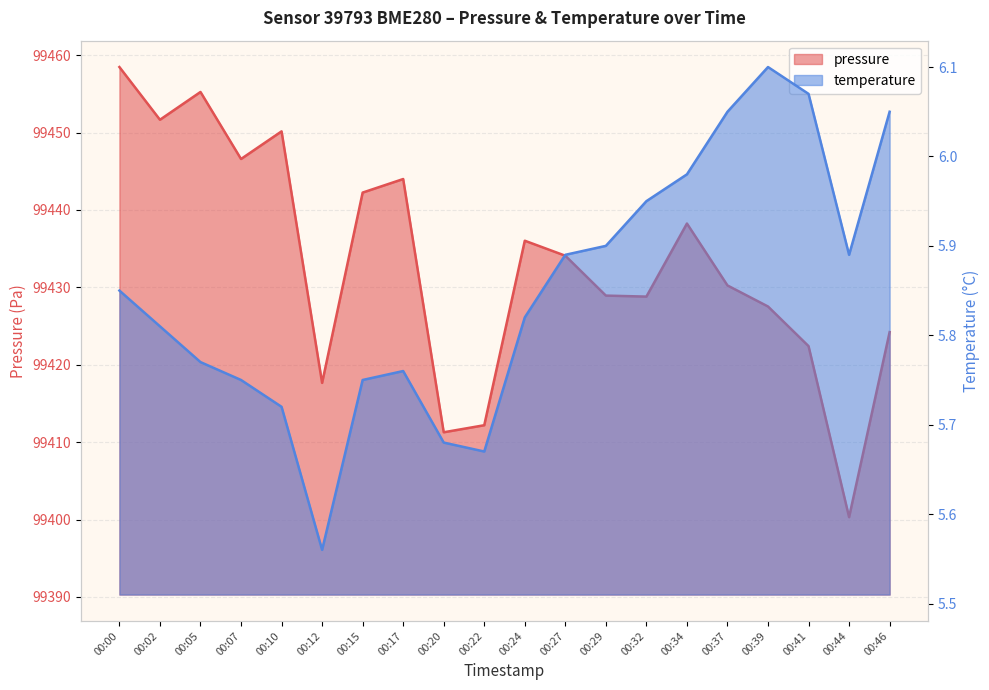

At which label is pressure closest to 99429?

00:29